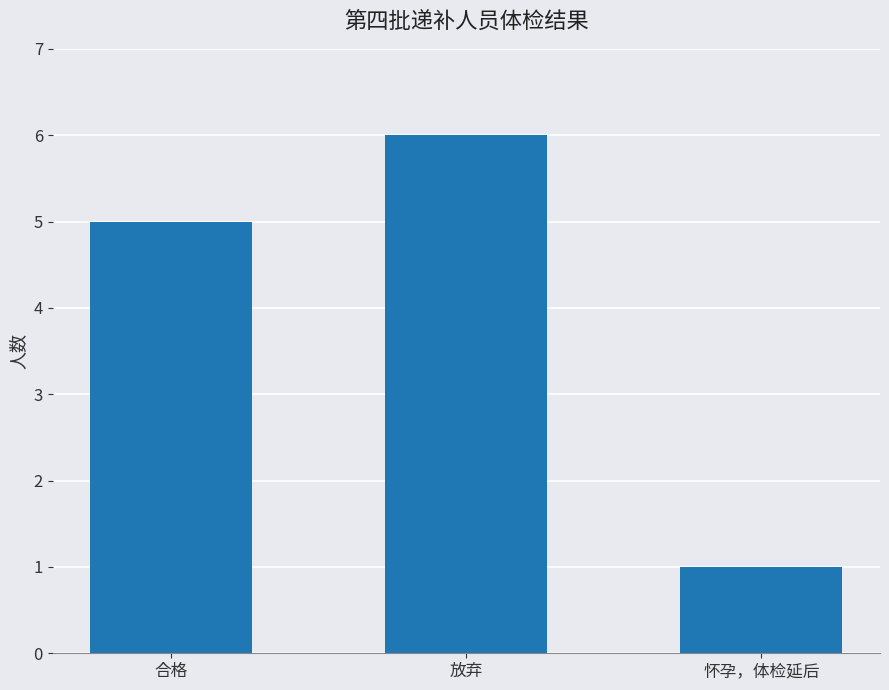

List the labels in order of value, smallest first.

怀孕，体检延后, 合格, 放弃